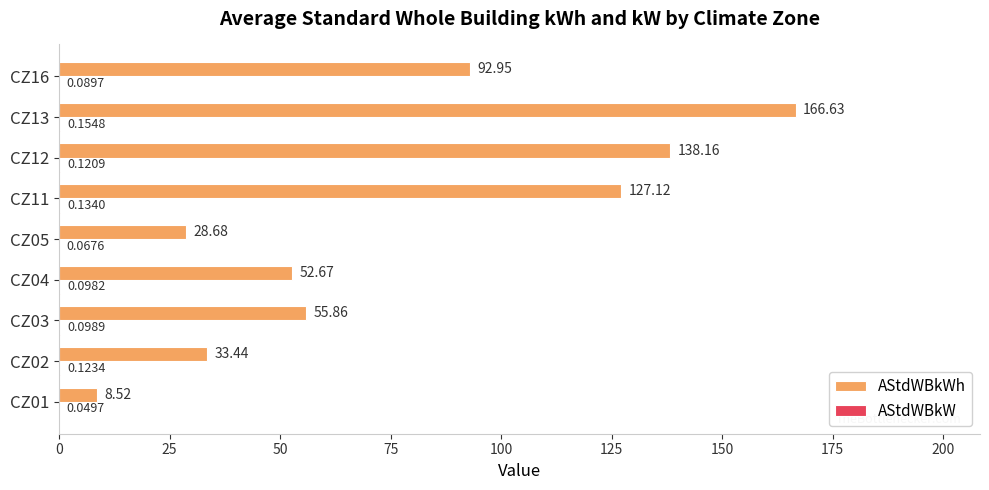

At which category is the sum across all series the highest?

CZ13